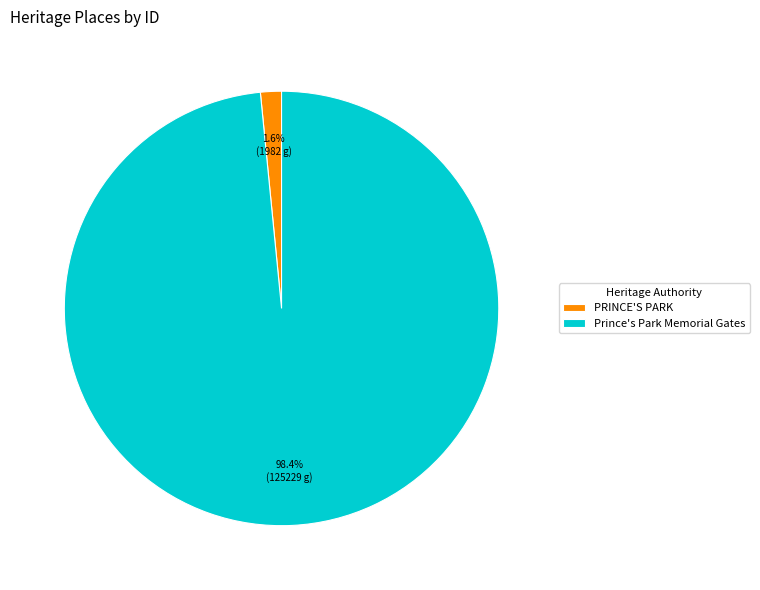

To the nearest percent, what is the combined percentage of PRINCE'S PARK and Prince's Park Memorial Gates?

100%